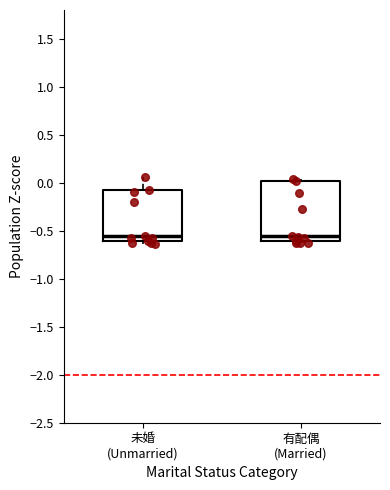

Reading left to right, transcribe this box plot: for each box, give where its median line is, the range the box spans, and where its two whiskers end, as read against the y-axis. The values are not printed on the chart, so give them approximately, as read against the axis.

未婚 (Unmarried): median -0.55, box -0.60 to -0.10, whiskers -0.65 to 0.05
有配偶 (Married): median -0.55, box -0.60 to 0.00, whiskers -0.65 to 0.05